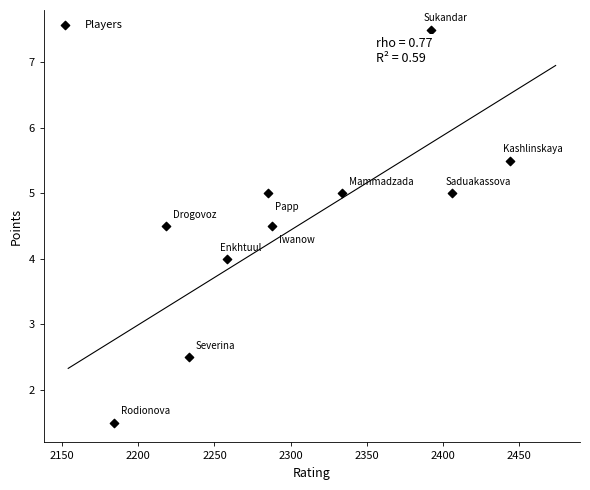

What is the range of Y values (max minus min)?

6.0